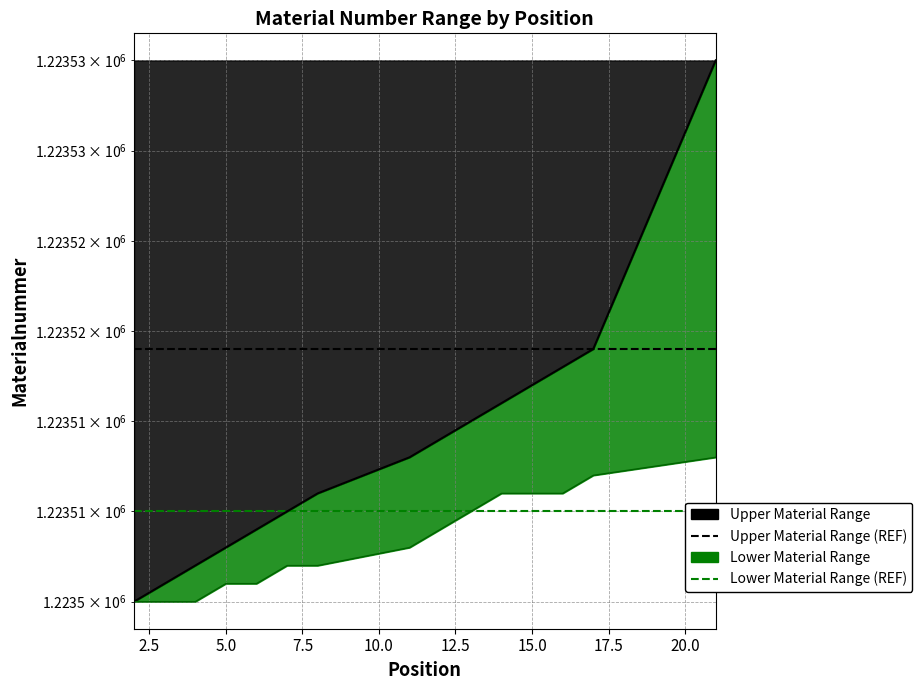

Does the chart have visible grid lines?

Yes